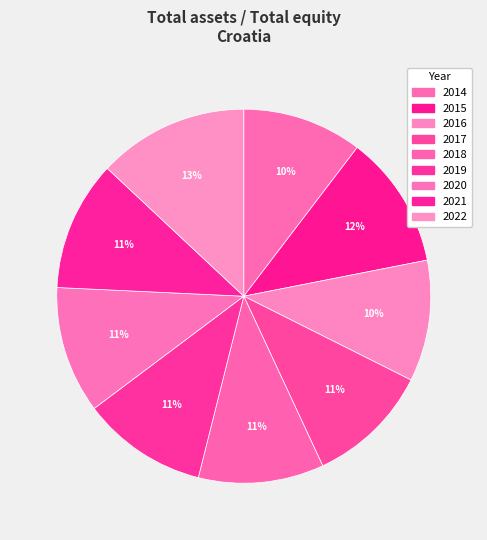

The 2015 slice represents 12% of the pie. True or false?

True